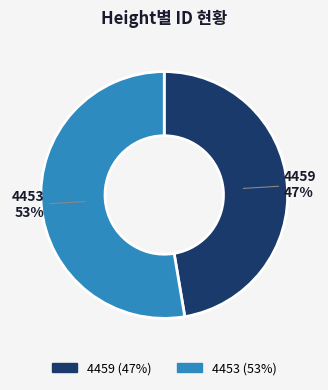

What is the ratio of the value at 4459 to the value at 4453?

0.9